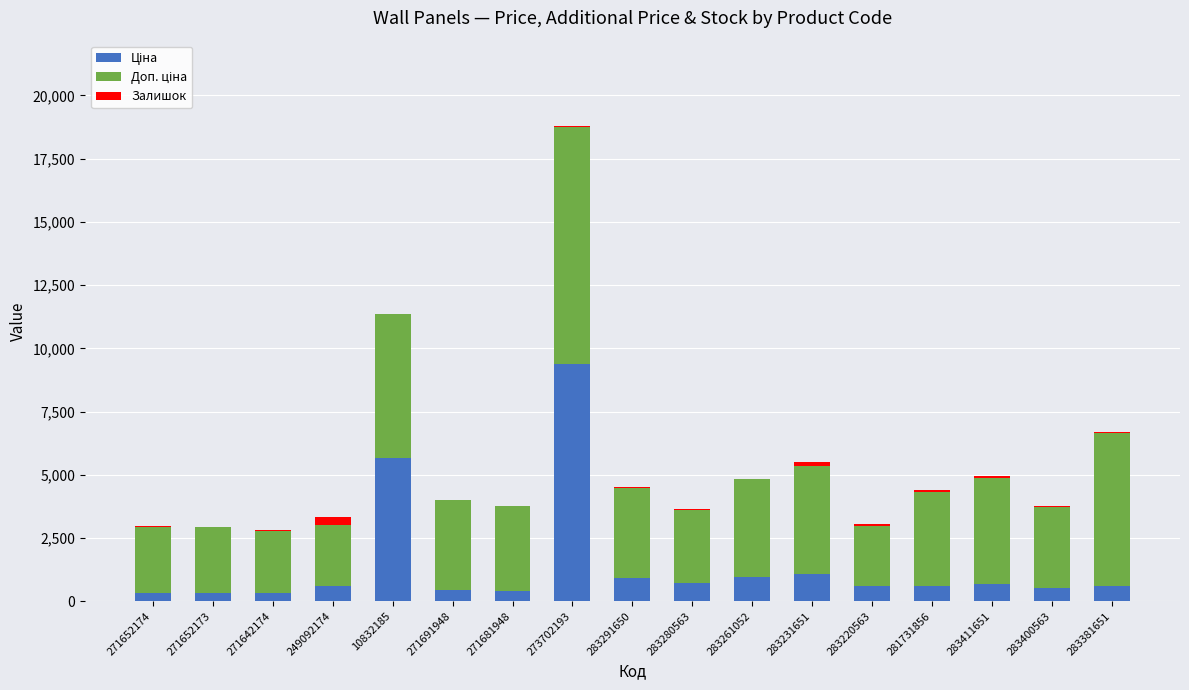

At which category is the sum across all series the highest?

273702193